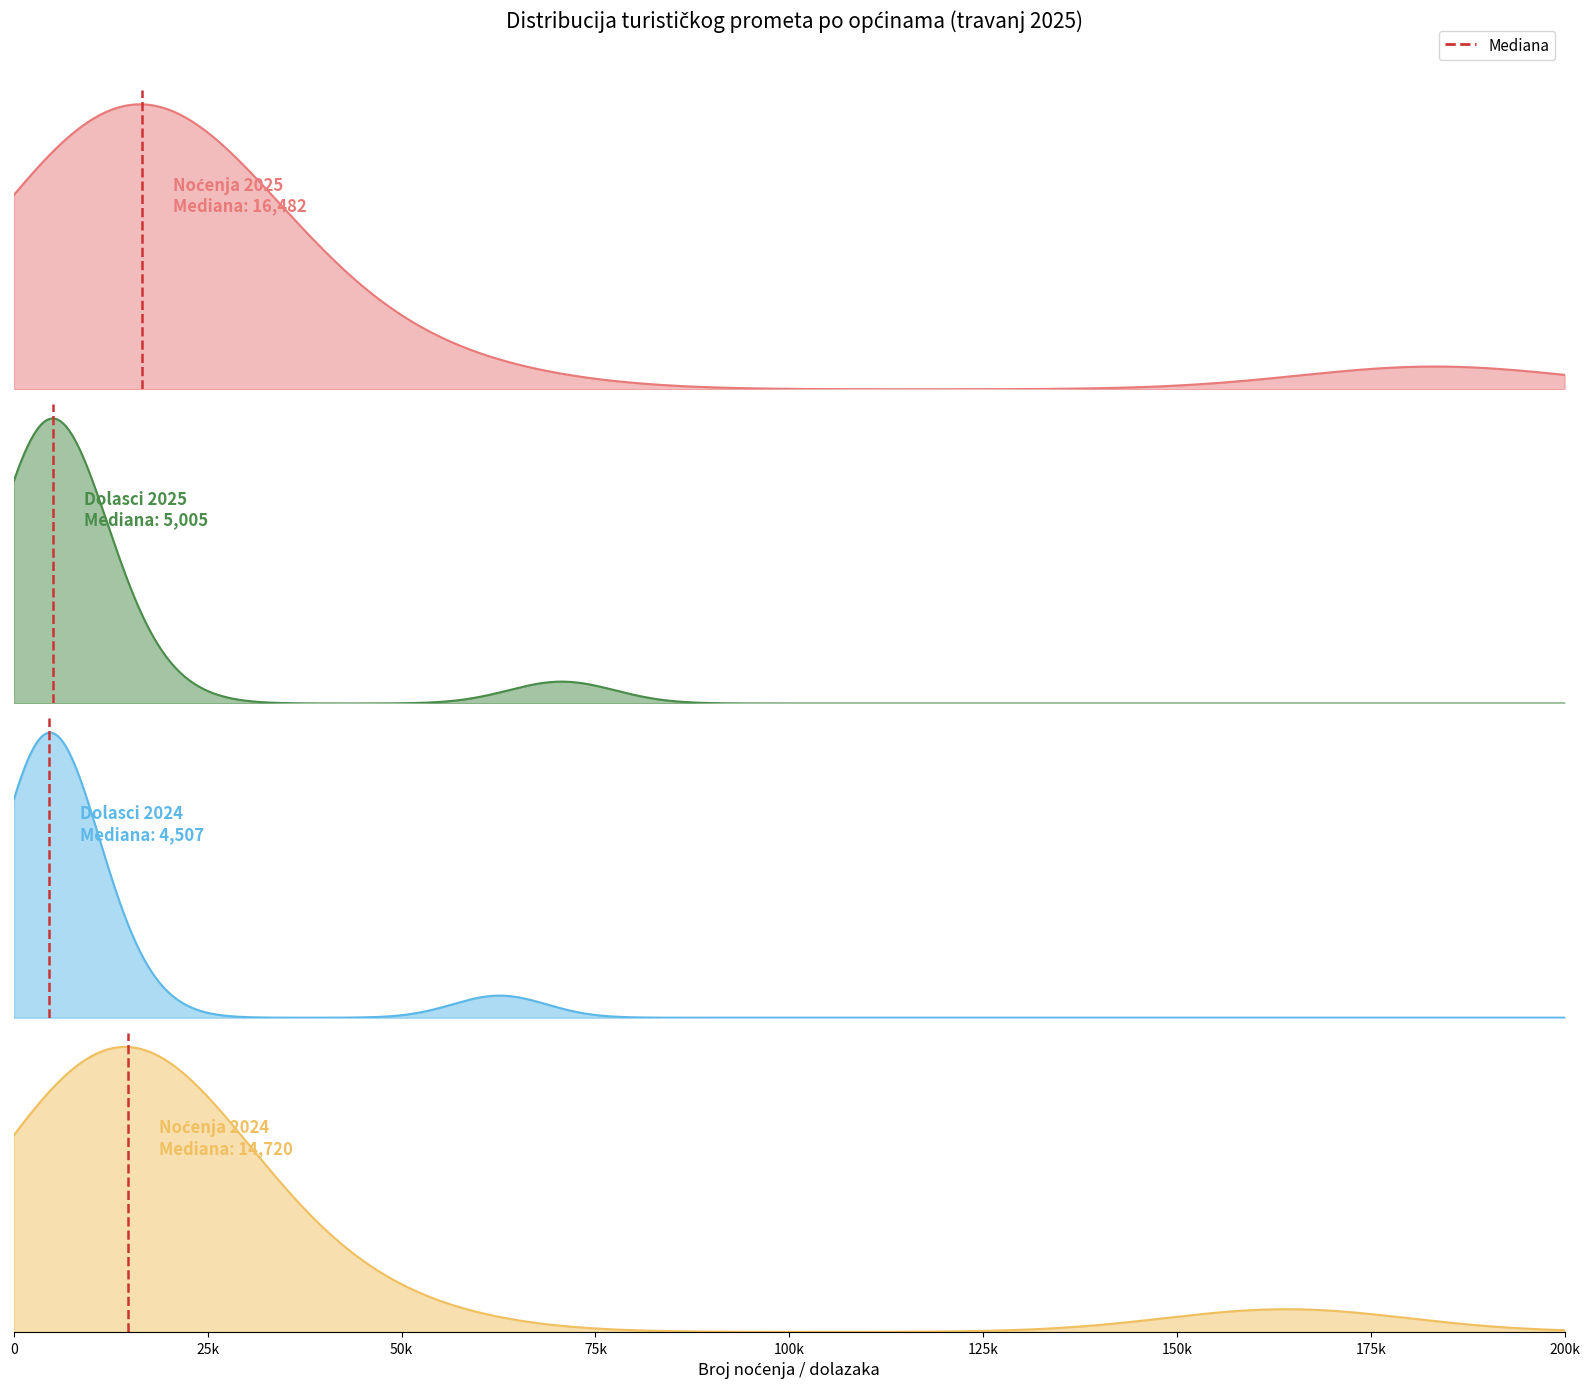

The chart shows a value of 0 at 0. True or false?

True